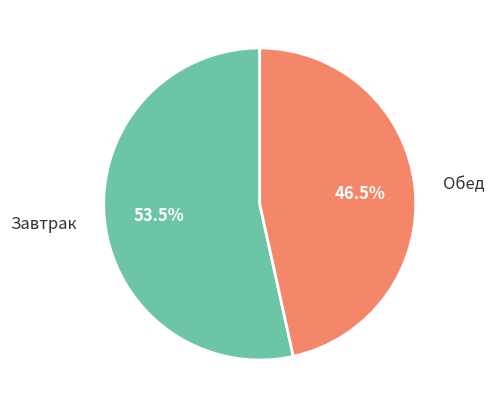

How many slices are in this pie chart?

2